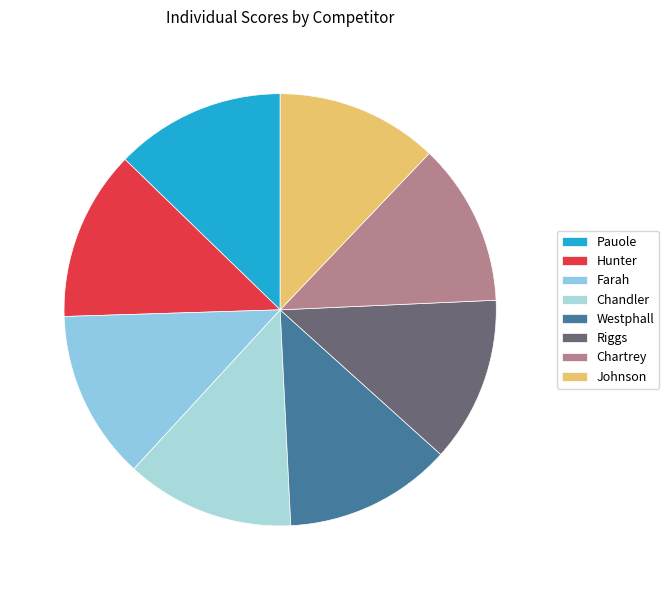

Count the number of slices in the pie.

8